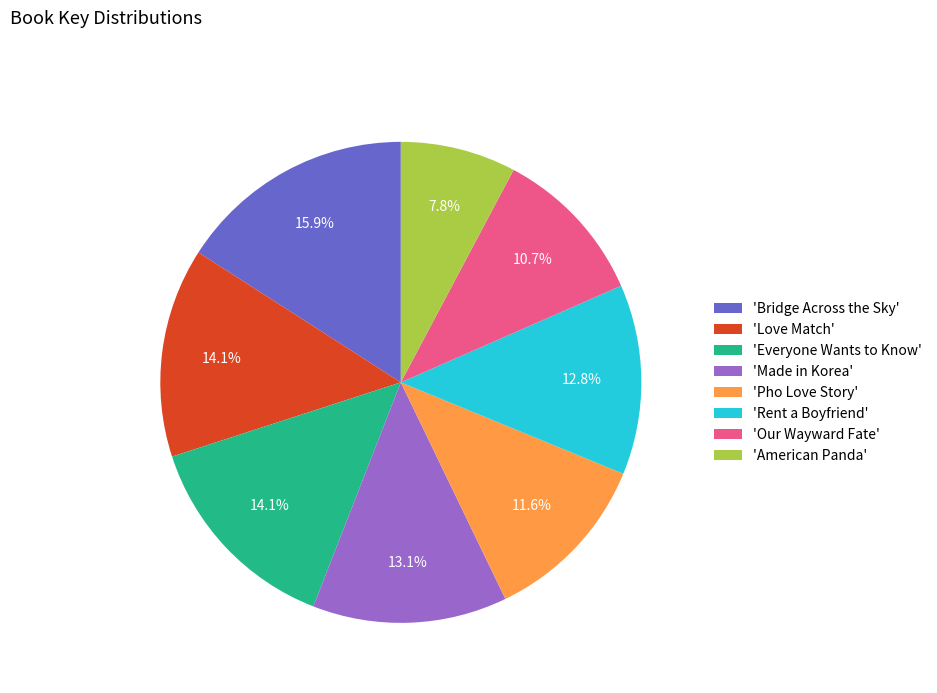

Do 'Rent a Boyfriend' and 'Made in Korea' together represent more than half of the pie?

No